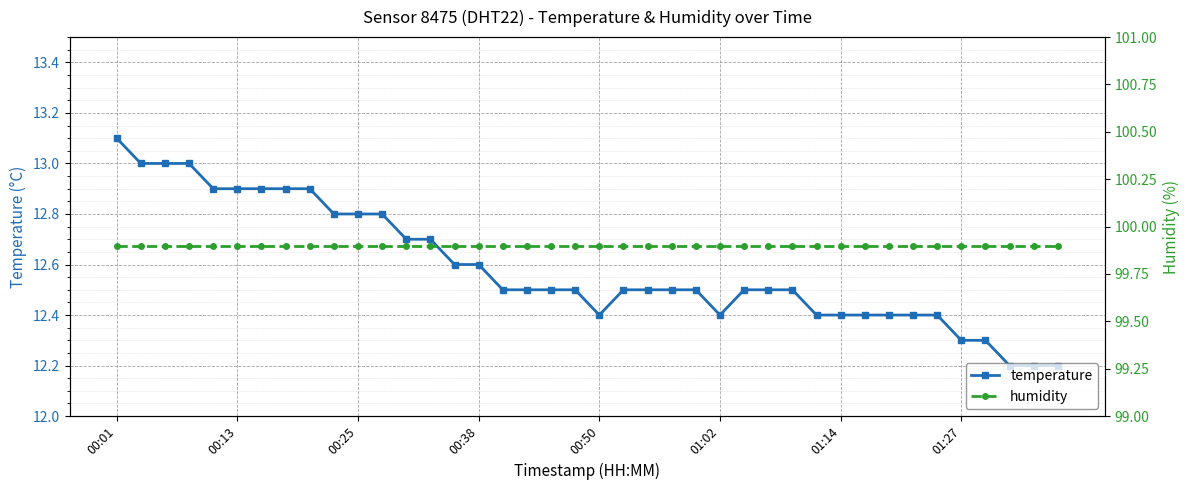

Count the number of data series in this chart.

2